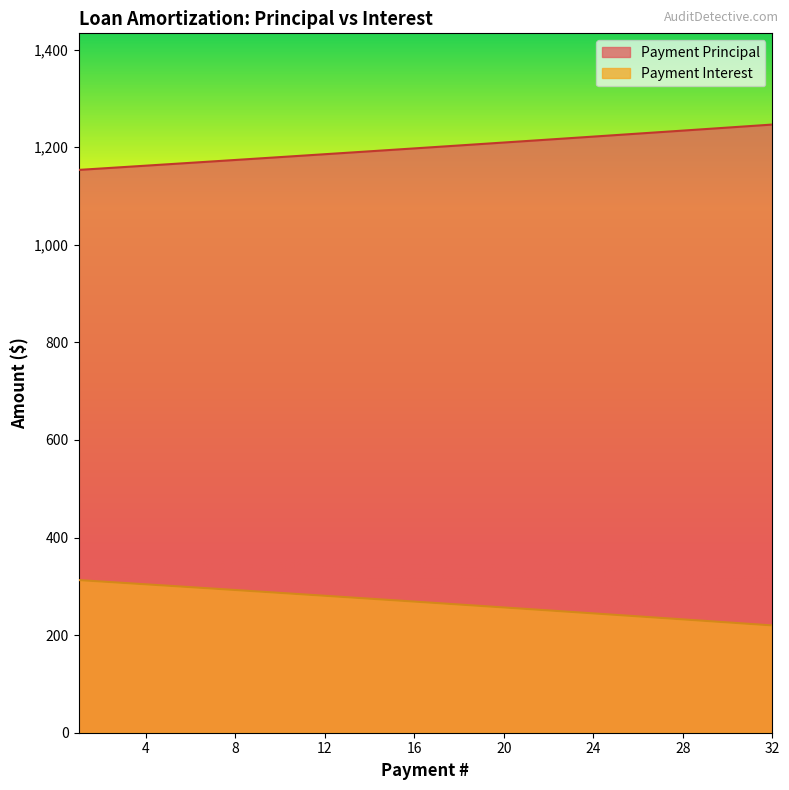

Rank the series by their average value, from highest to lowest.

Payment Principal, Payment Interest